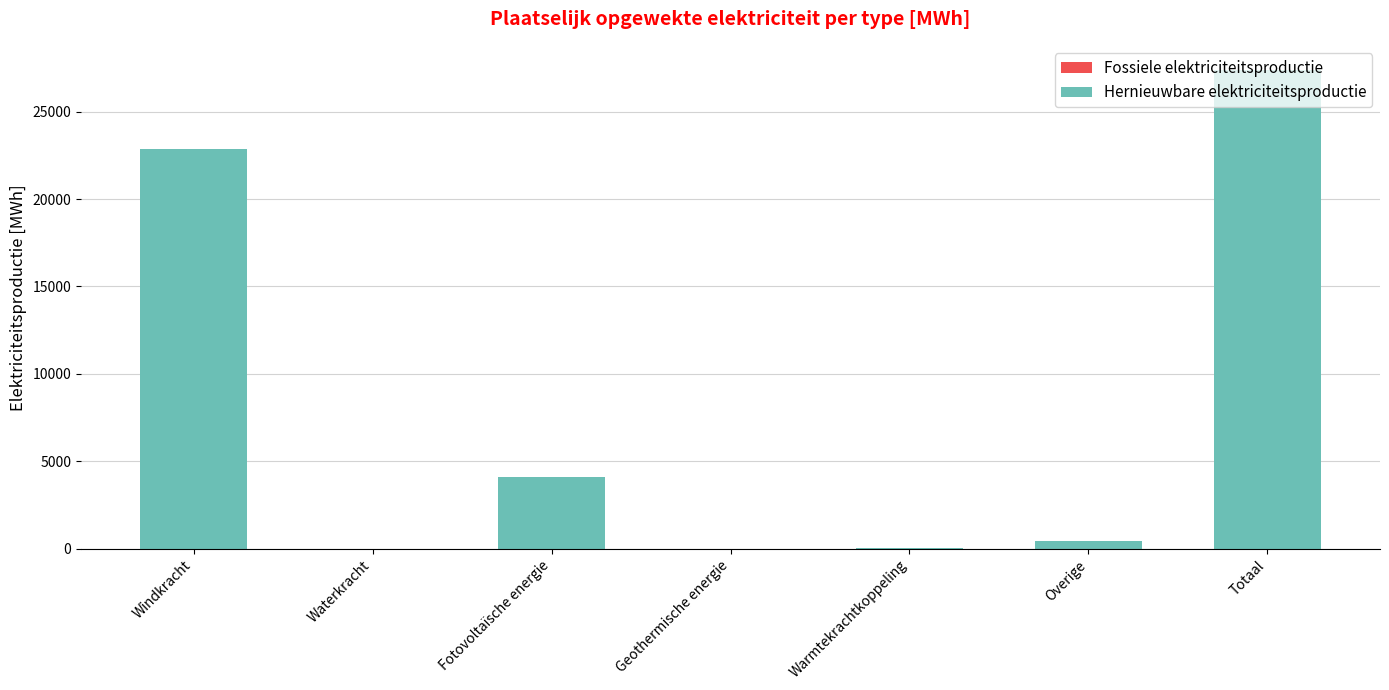

Is it true that the value at Geothermische energie is -14178.8?

False